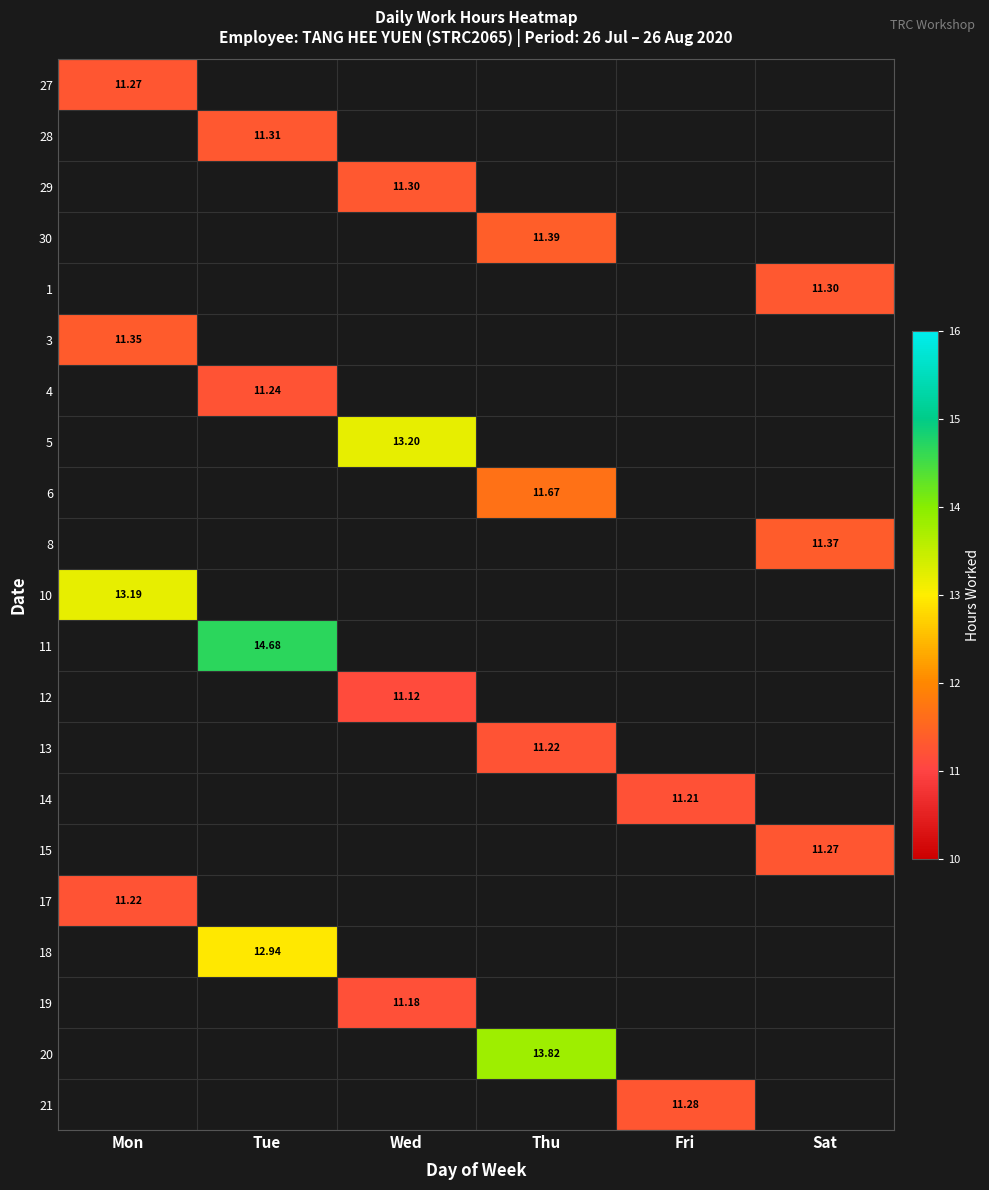

What is the minimum value shown in the chart?

11.1